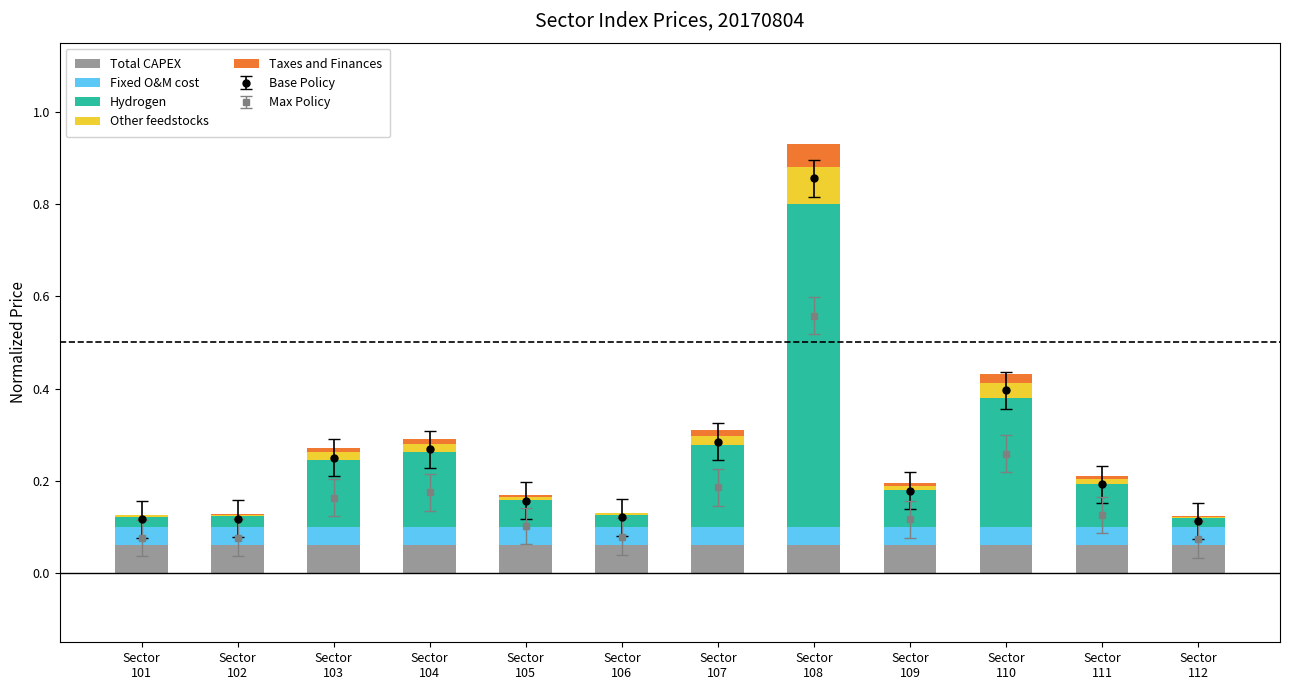

List the series in order of their peak value, highest first.

Hydrogen, Other feedstocks, Total CAPEX, Taxes and Finances, Fixed O&M cost